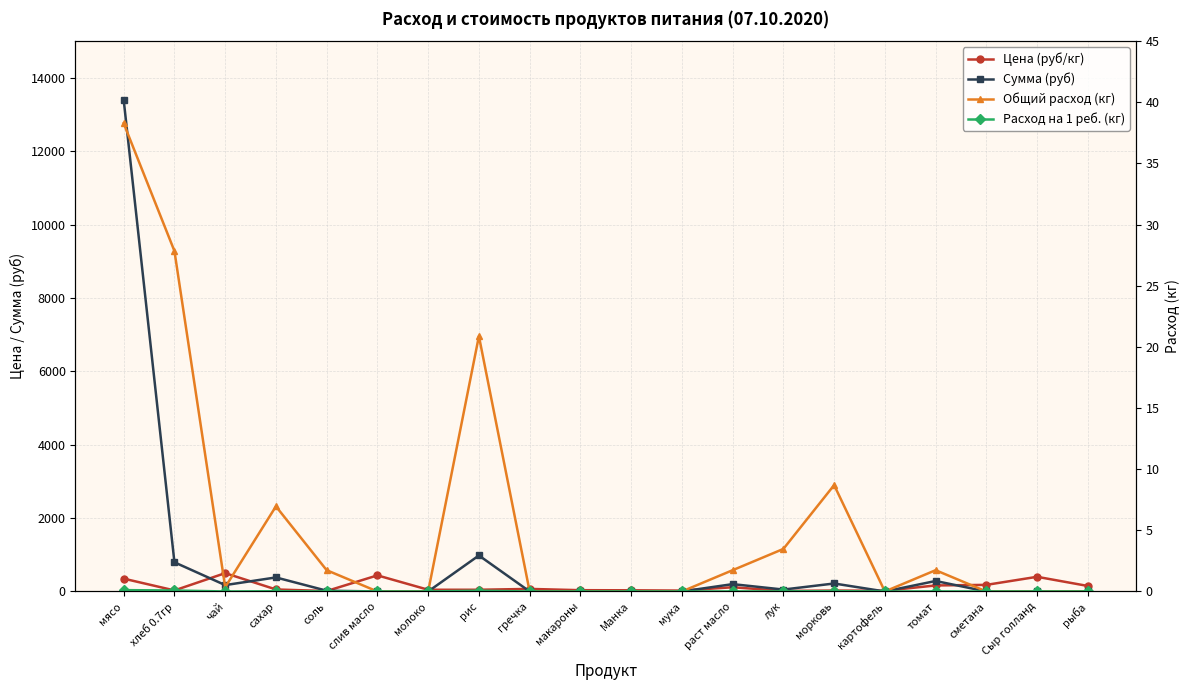

Which series has the largest total across all categories?

Сумма (руб)